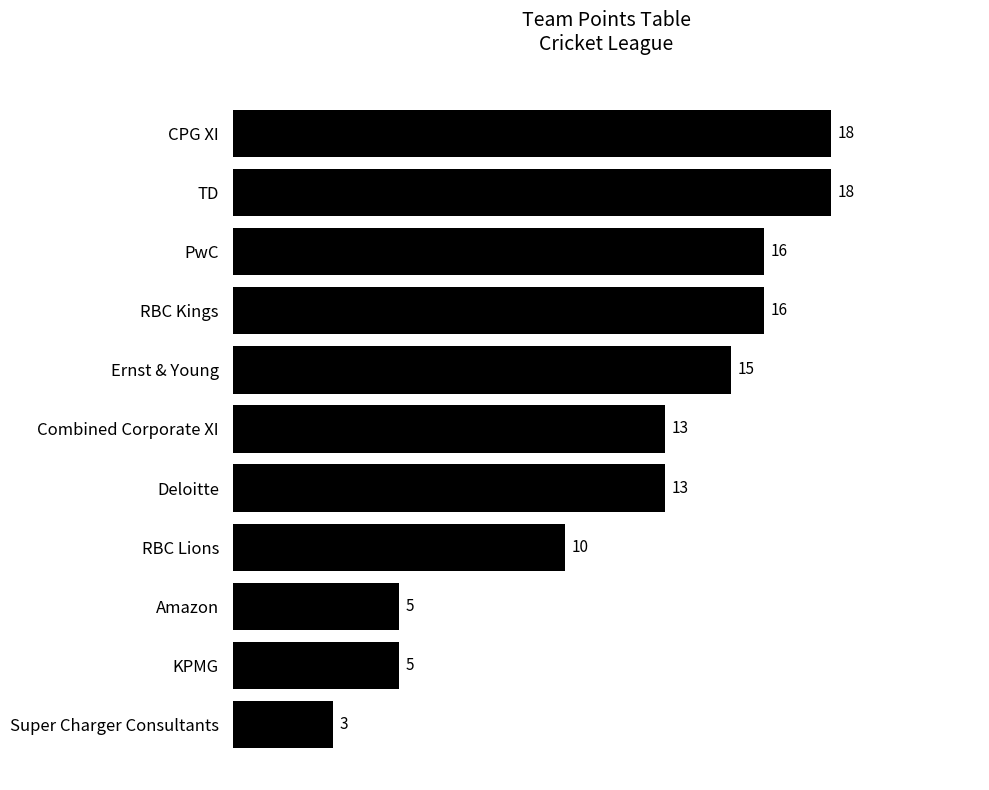

What is the difference between the maximum and minimum values?

15